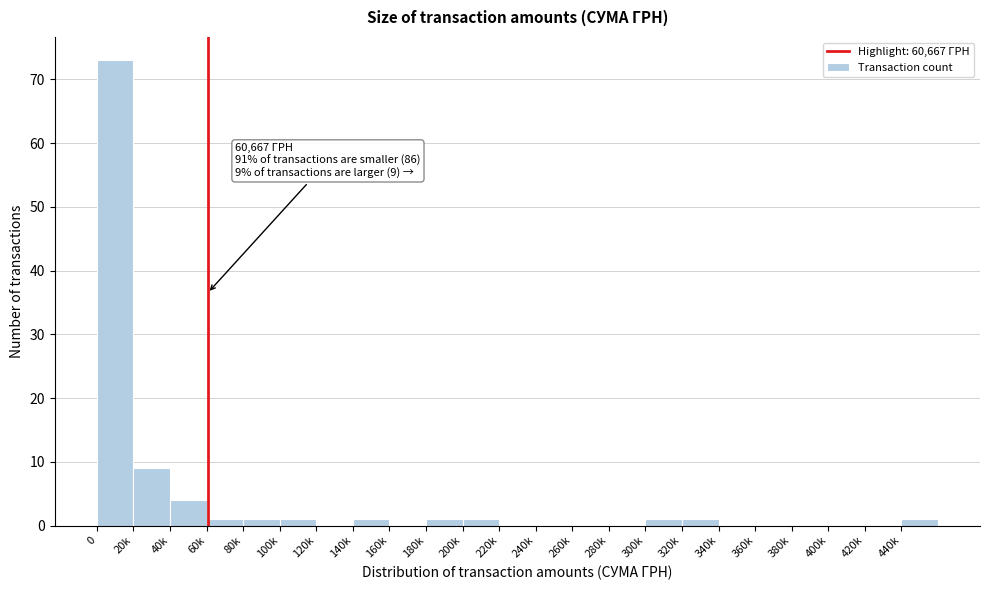

Reading left to right, what are all the values shown in this chart?

0=73	20k=9	40k=4	60k=1	80k=1	100k=1	120k=0	140k=1	160k=0	180k=1	200k=1	220k=0	240k=0	260k=0	280k=0	300k=1	320k=1	340k=0	360k=0	380k=0	400k=0	420k=0	440k=1